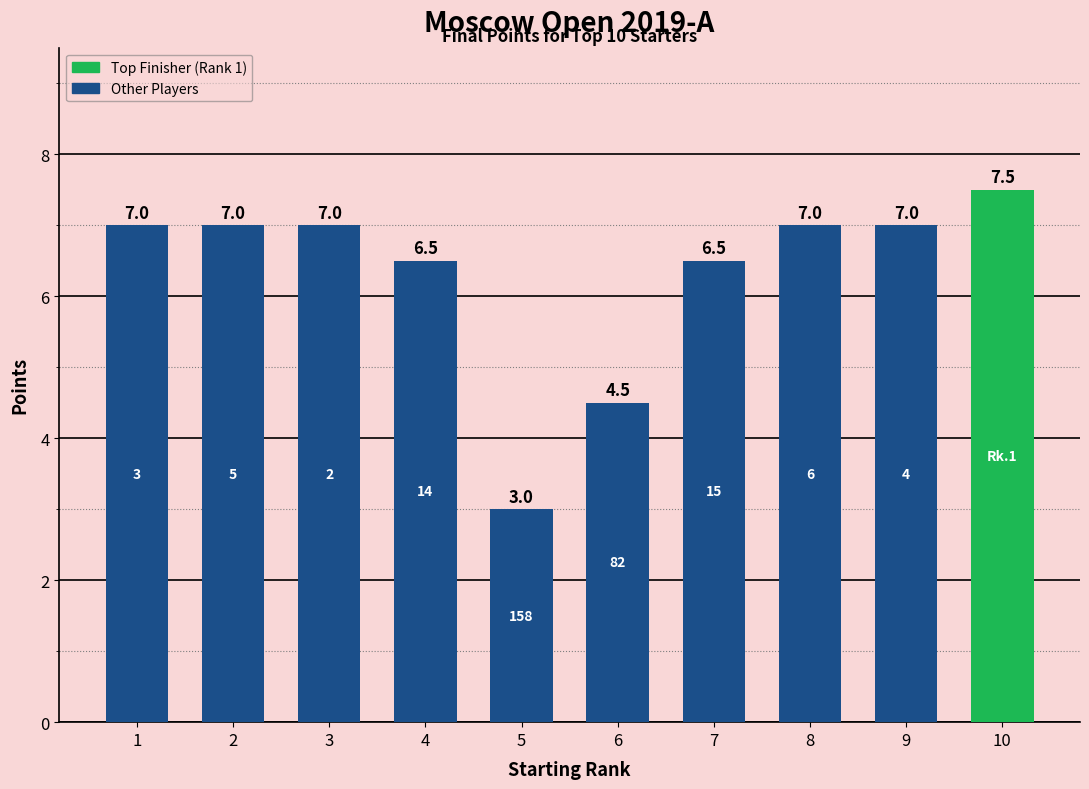

What is the sum of the values at 8 and 7?

13.5